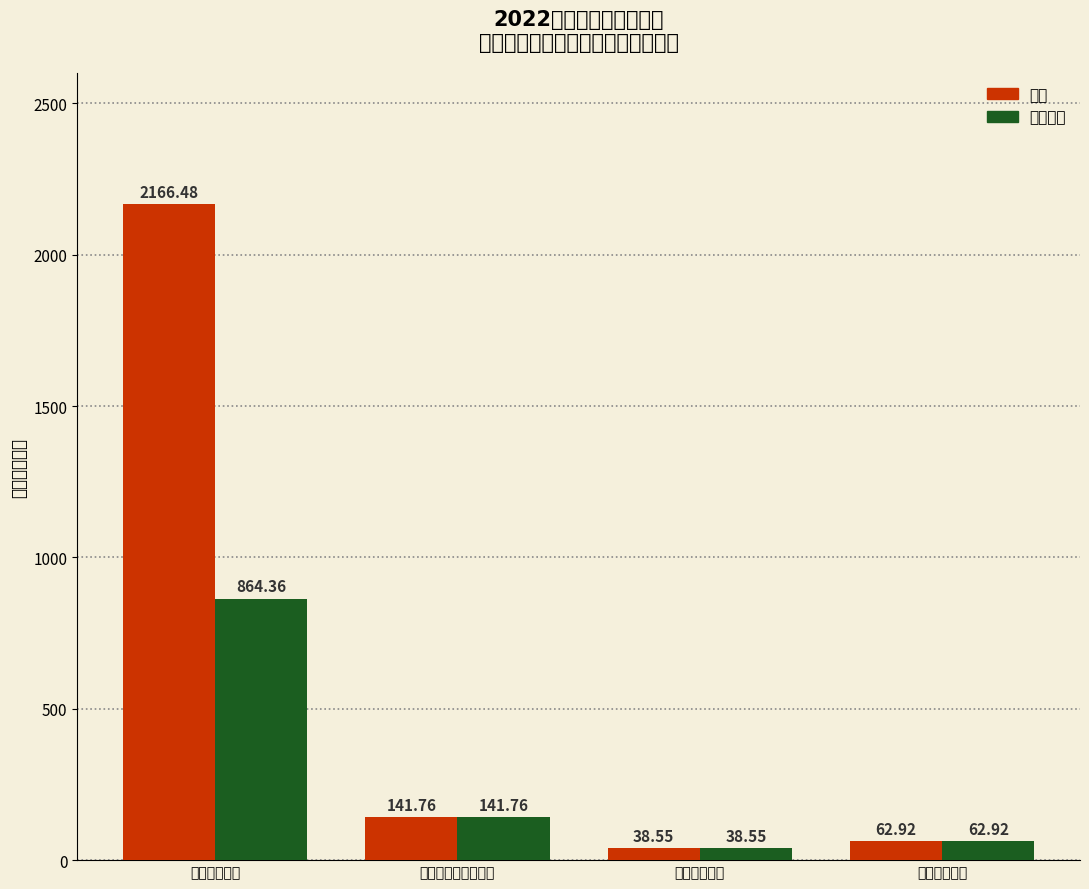

The 合计 series shows 1066.6 at 科学技术支出. True or false?

False